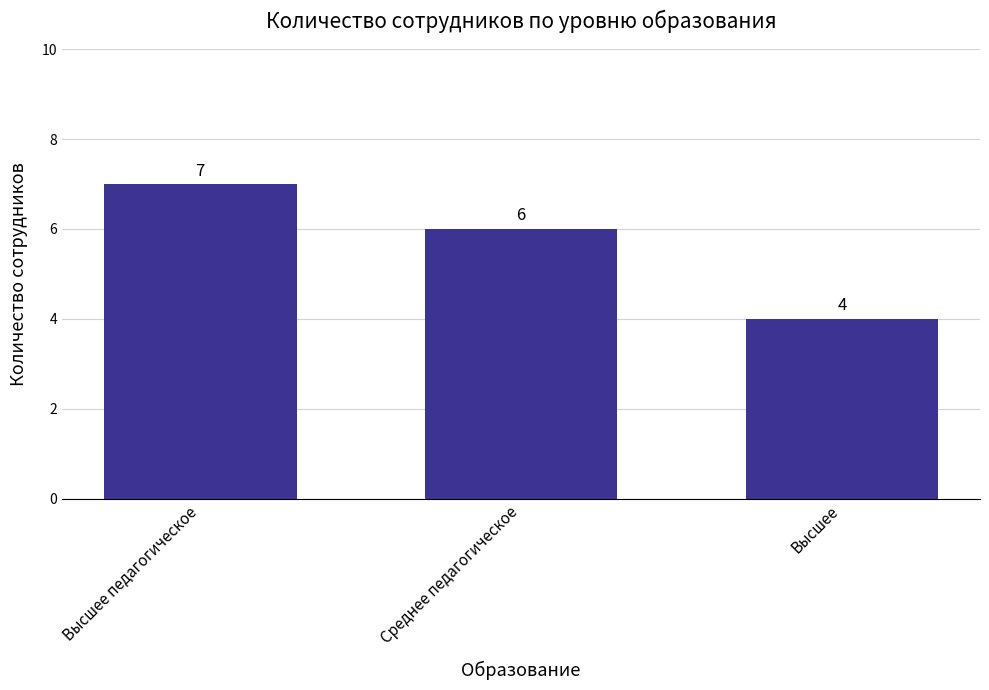

Rank the categories by value from lowest to highest.

Высшее, Среднее педагогическое, Высшее педагогическое